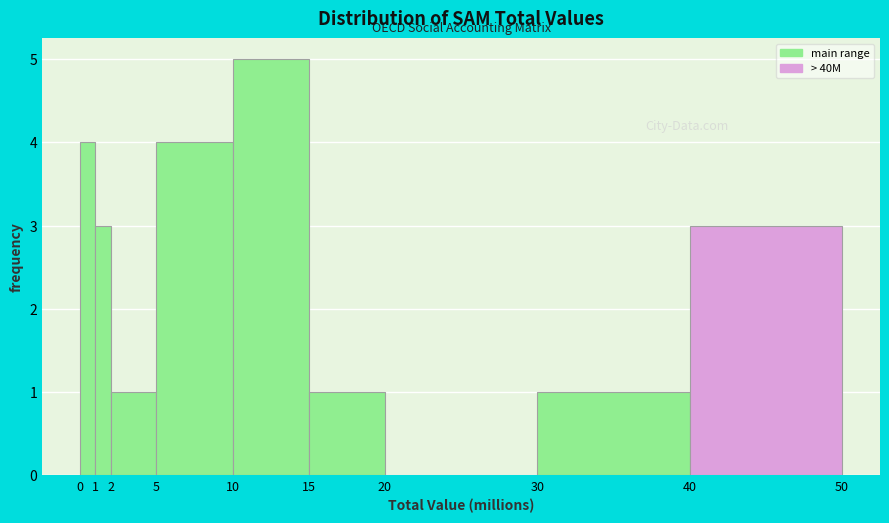

Reading left to right, transcribe this chart: for each bar, give the range it covers on the x-axis and its height. The values are not printed on the chart, so give them approximately, as read against the axis.

0 to 1: 4
1 to 2: 3
2 to 5: 1
5 to 10: 4
10 to 15: 5
15 to 20: 1
20 to 30: 0
30 to 40: 1
40 to 50: 3